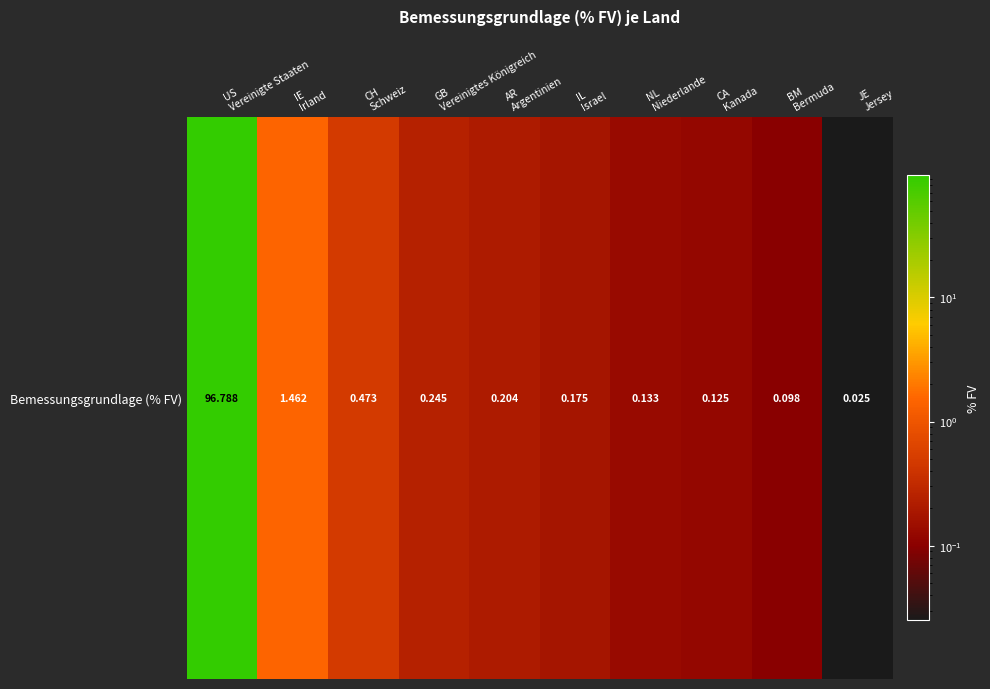

What is the difference between the second highest and minimum values?

1.4